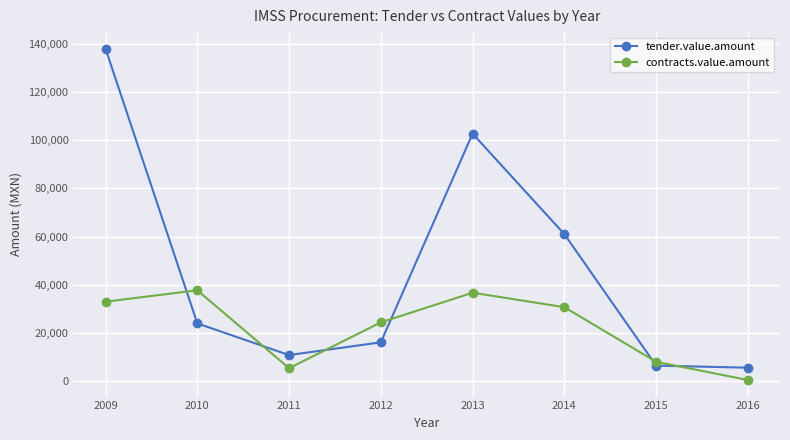

At how many categories does at least one series exceed 124757?

1